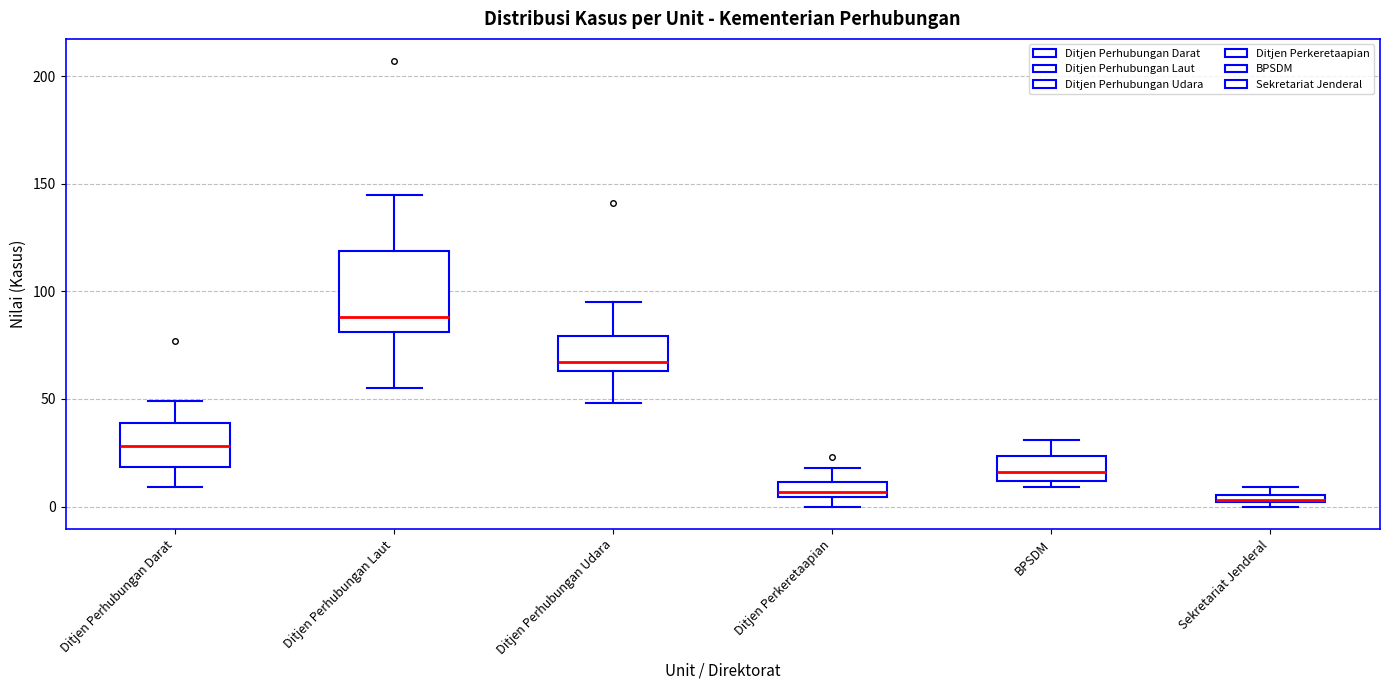

Which box has the highest median line?

Ditjen Perhubungan Laut